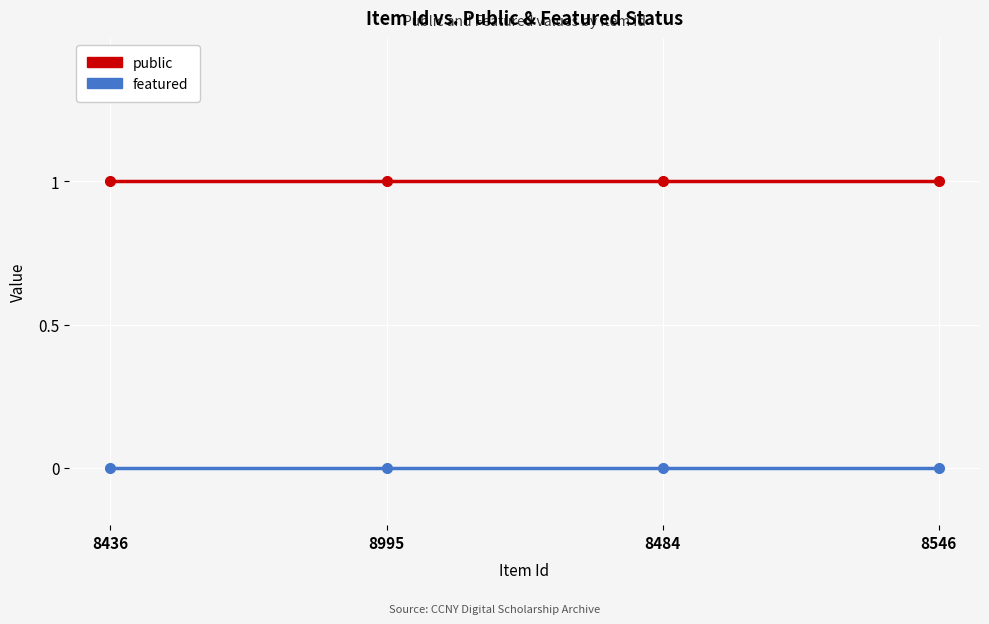

True or false: public and featured intersect in this chart.

False